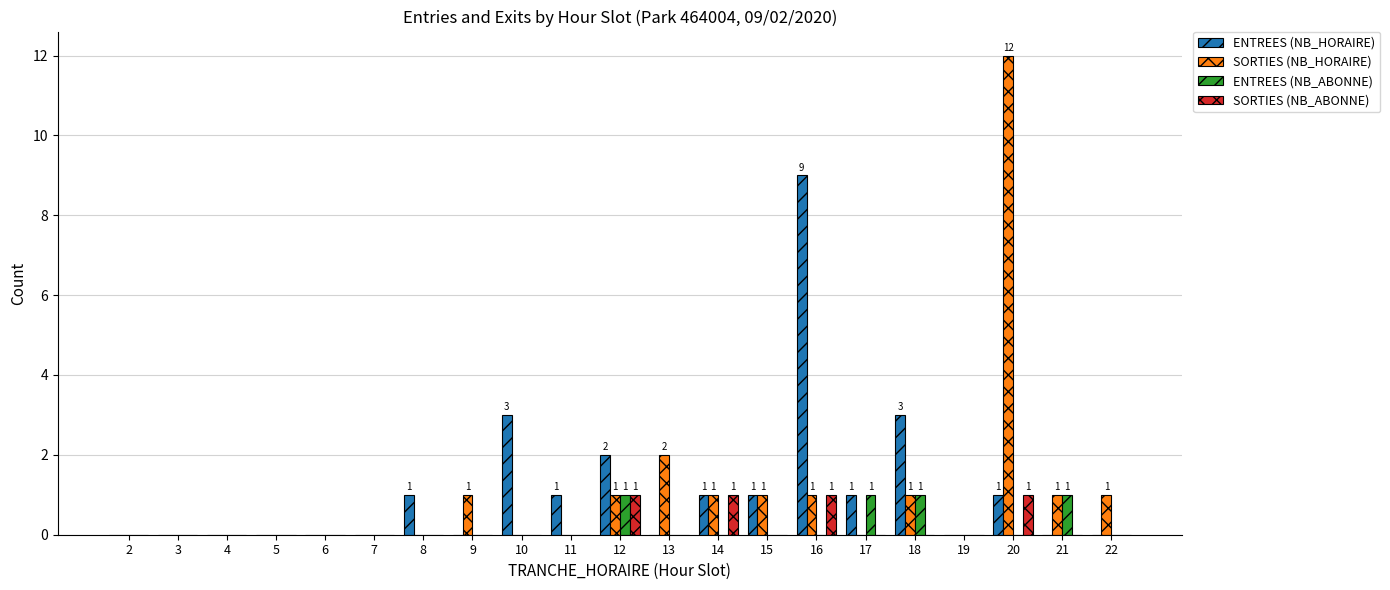

Reading right to left, what are all the values shown in this chart?

ENTREES (NB_HORAIRE): 0	0	1	0	3	1	9	1	1	0	2	1	3	0	1	0	0	0	0	0	0
SORTIES (NB_HORAIRE): 1	1	12	0	1	0	1	1	1	2	1	0	0	1	0	0	0	0	0	0	0
ENTREES (NB_ABONNE): 0	1	0	0	1	1	0	0	0	0	1	0	0	0	0	0	0	0	0	0	0
SORTIES (NB_ABONNE): 0	0	1	0	0	0	1	0	1	0	1	0	0	0	0	0	0	0	0	0	0